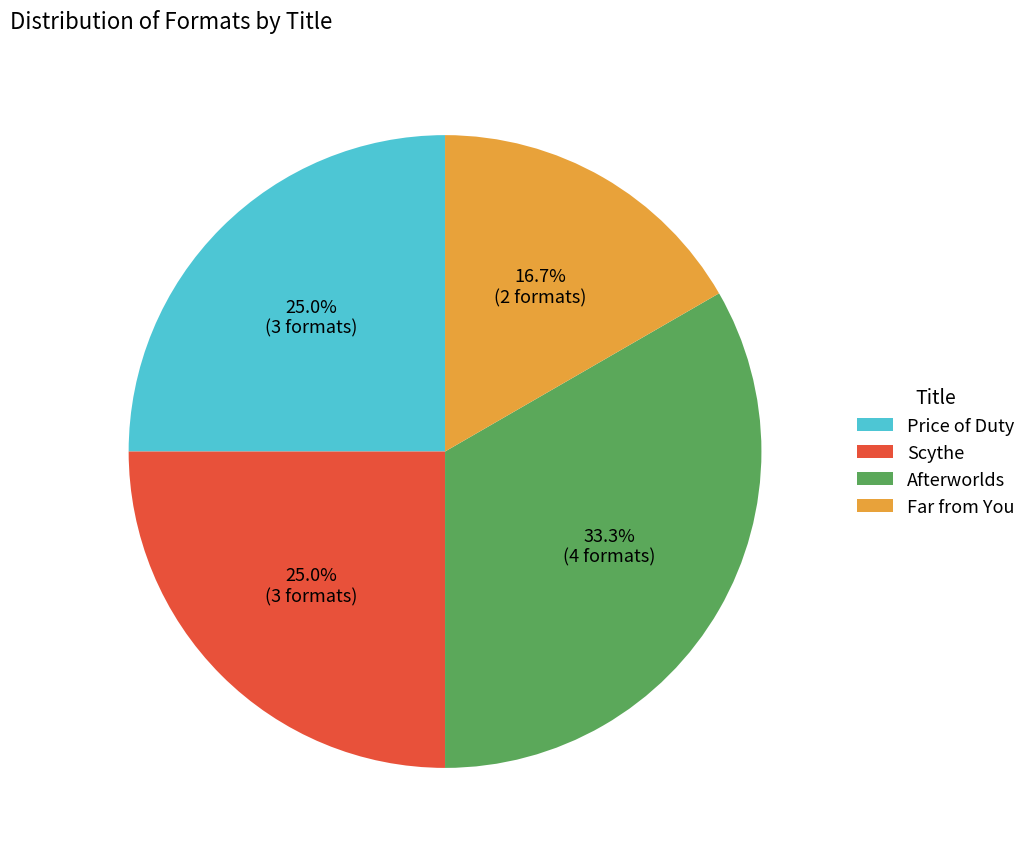

Is there a majority slice in this chart?

No